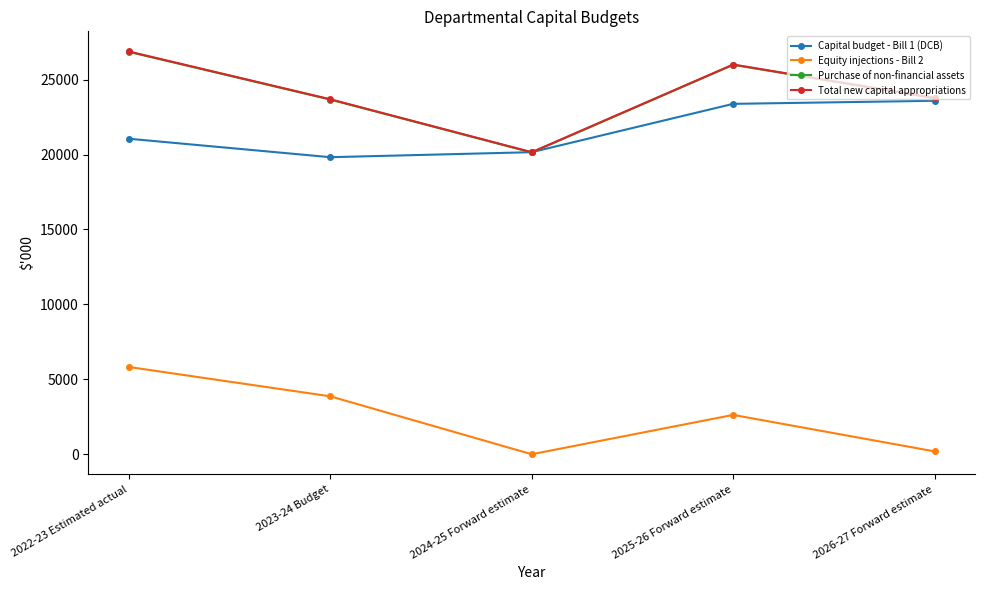

Where is the first local maximum for Total new capital appropriations?

2025-26 Forward estimate